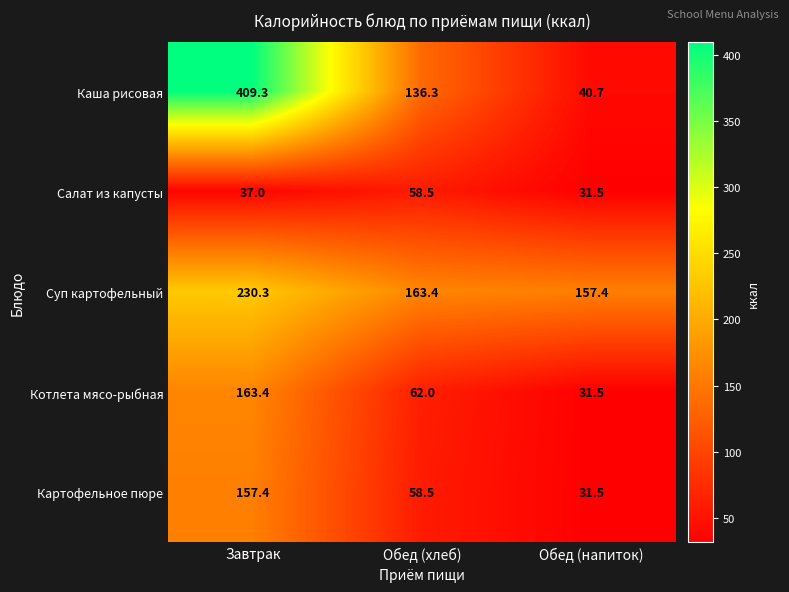

Which series has the largest total across all categories?

Каша рисовая